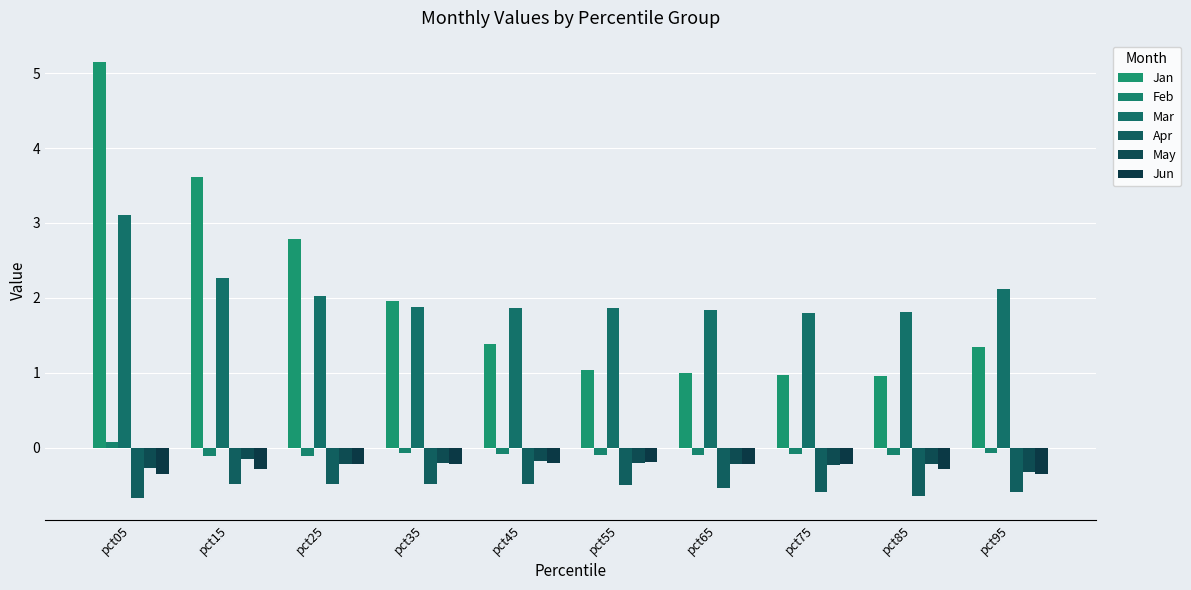

Between pct35 and pct65, which is larger?

pct35